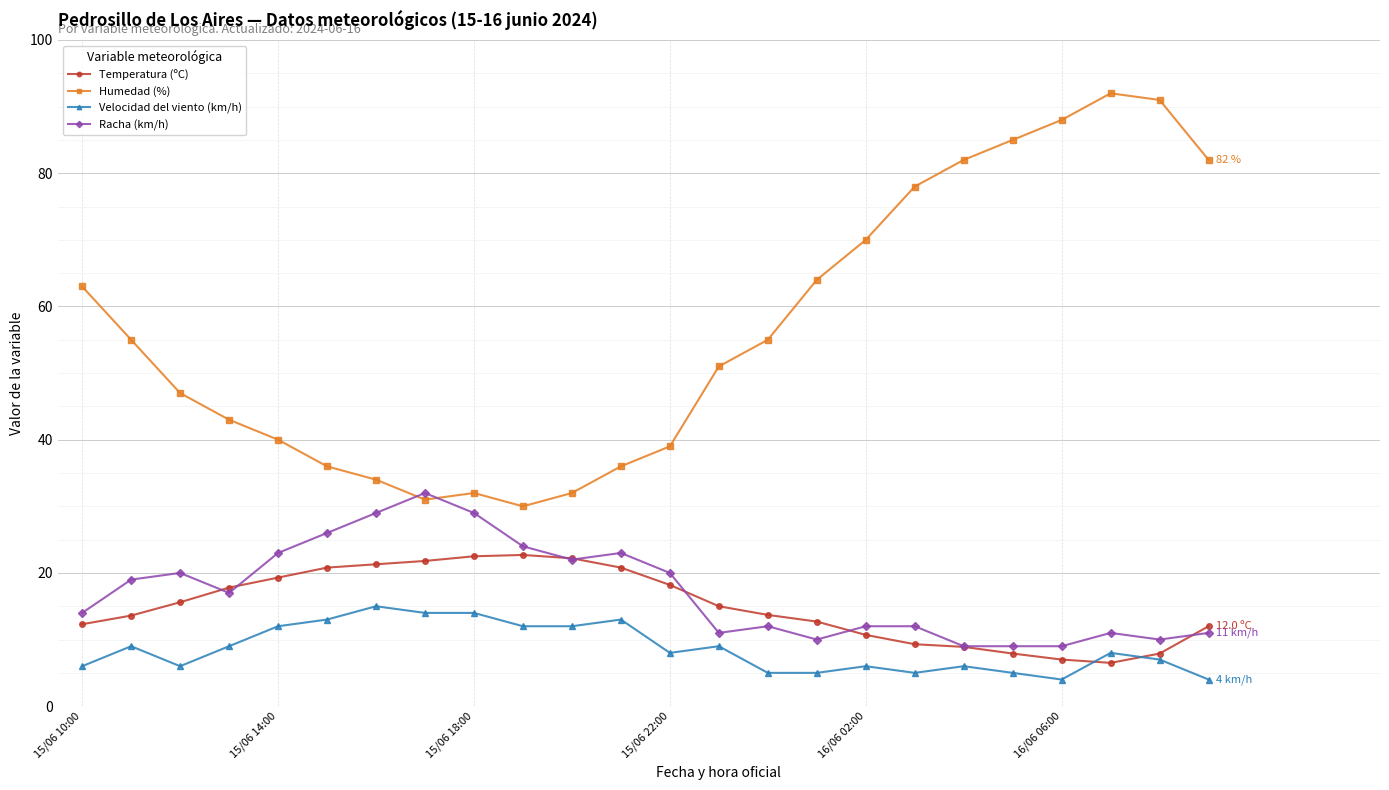

Which series has the widest spread of values?

Humedad (%)